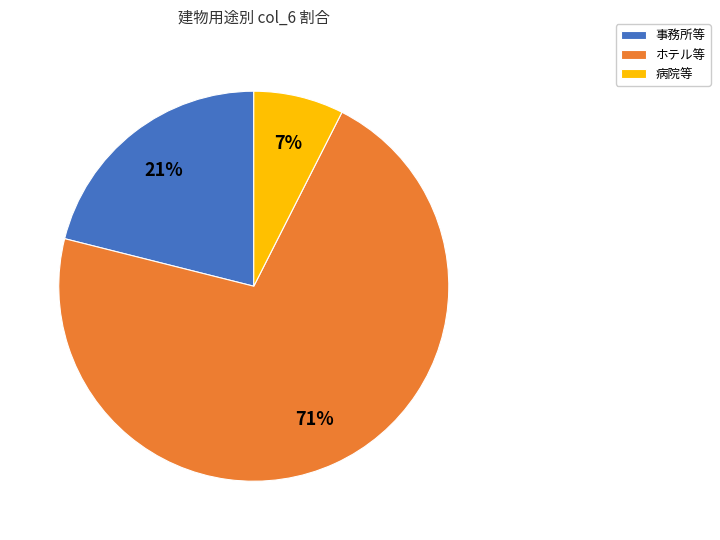

True or false: 病院等 accounts for 7% of the total.

True